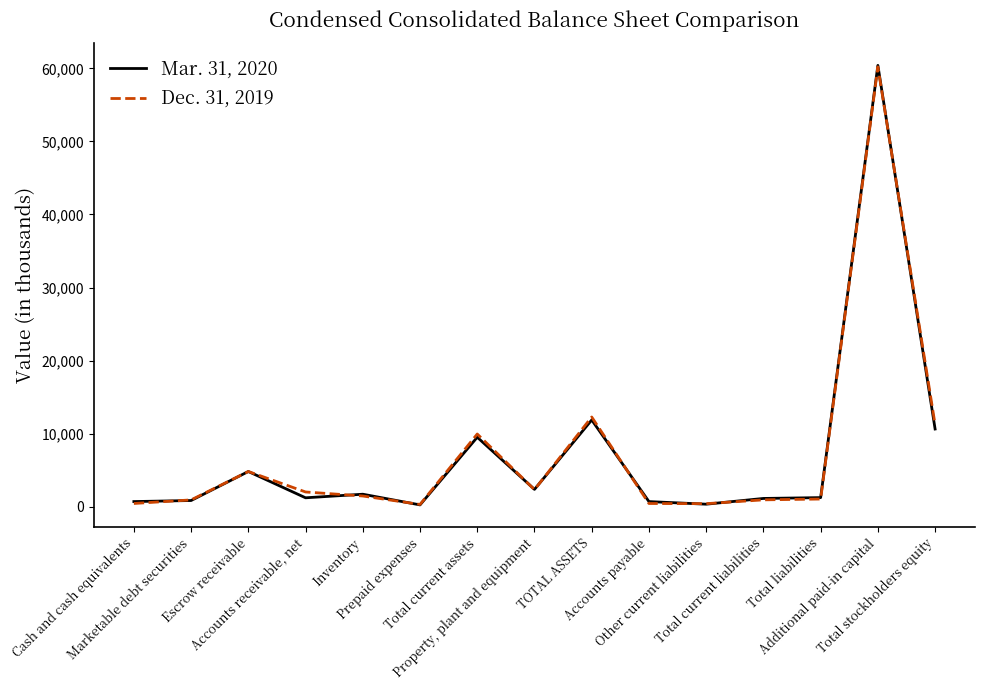

Which series has the widest spread of values?

Mar. 31, 2020